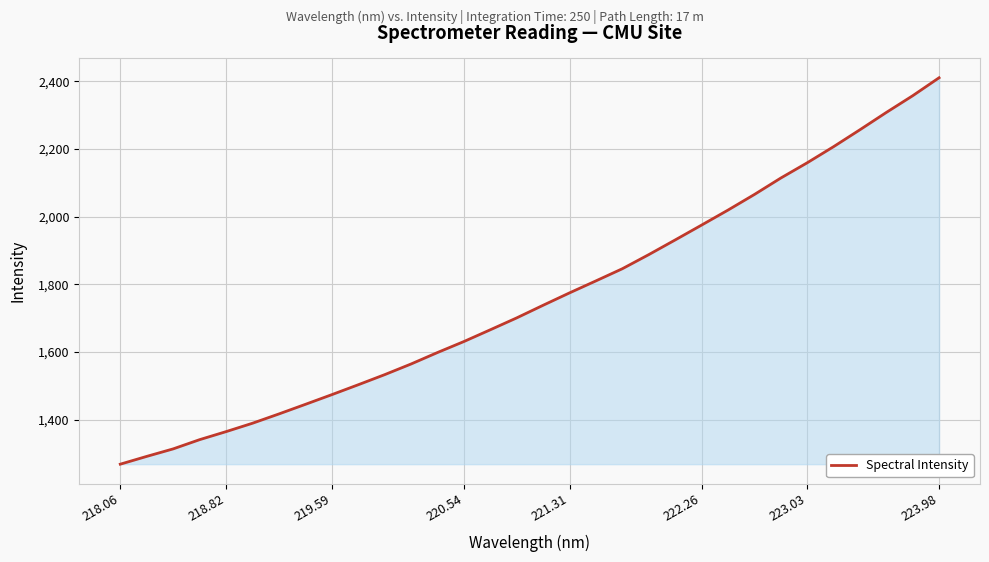

What is the greatest value displayed?

2410.5